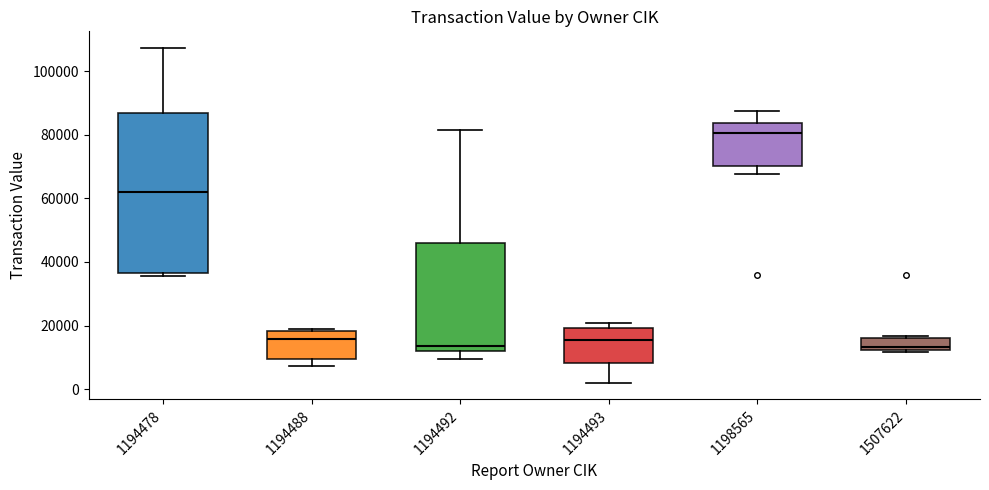

Reading left to right, read every box against the y-axis: the position of its median line, the range the box covers, and the ends of its whiskers. The values are not printed on the chart, so give them approximately, as read against the axis.

1194478: median 62000, box 36000 to 86000, whiskers 36000 (just below the box's lower edge) to 108000
1194488: median 16000, box 10000 to 18000, whiskers 8000 to 18000
1194492: median 14000, box 12000 to 46000, whiskers 10000 to 82000
1194493: median 16000, box 8000 to 20000, whiskers 2000 to 20000 (just above the box's upper edge)
1198565: median 80000, box 70000 to 84000, whiskers 68000 to 88000
1507622: median 14000, box 12000 to 16000, whiskers 12000 (just below the box's lower edge) to 16000 (just above the box's upper edge)